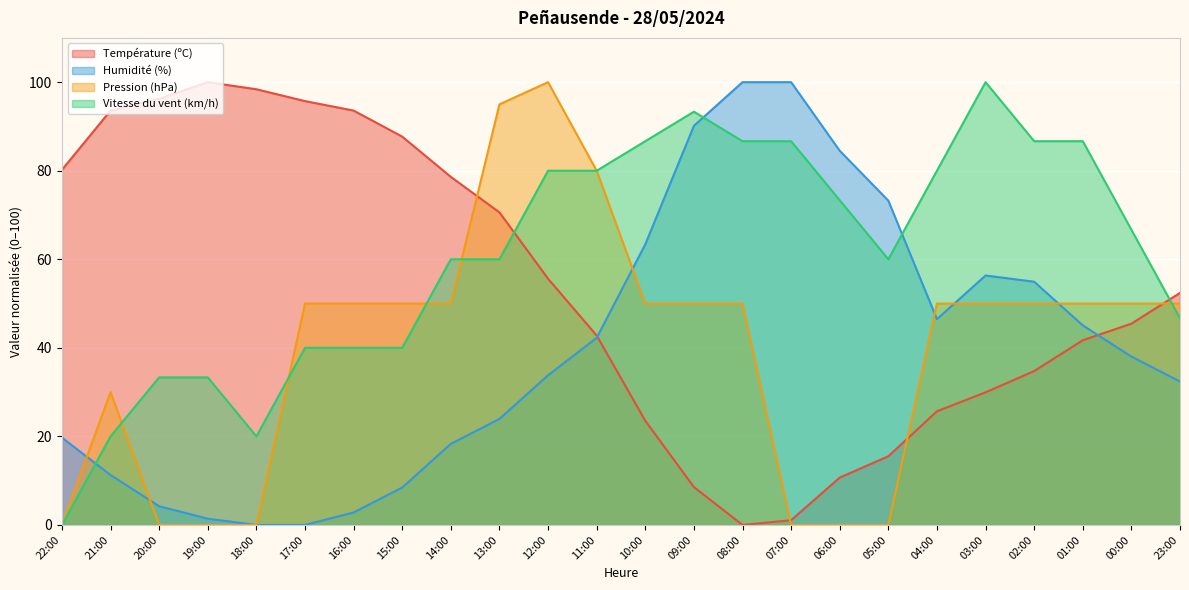

What is the total value across all series at 12:00?

269.4